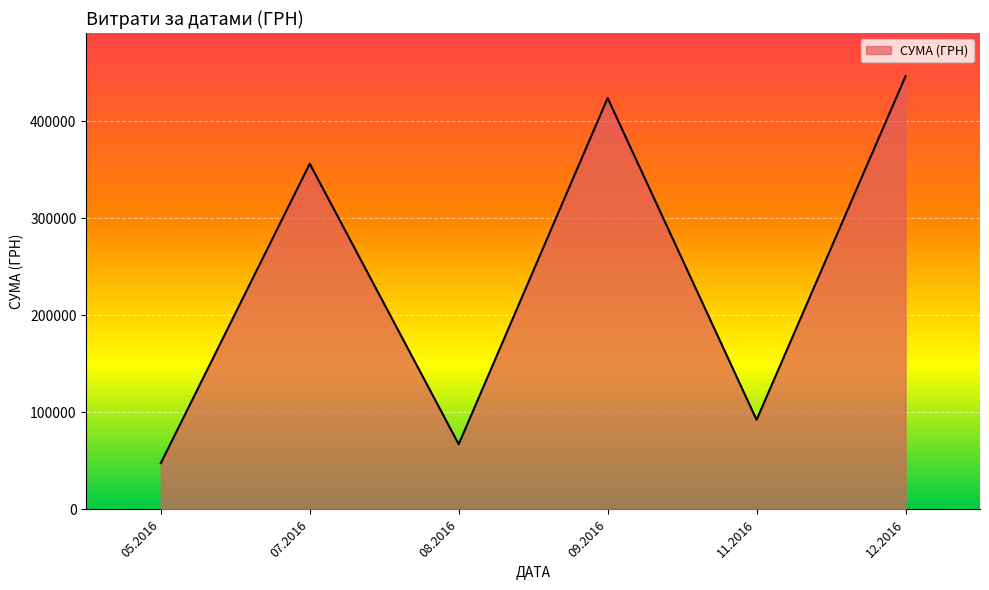

Approximately how many times larger is the value at 12.2016 compared to 08.2016?

6.6